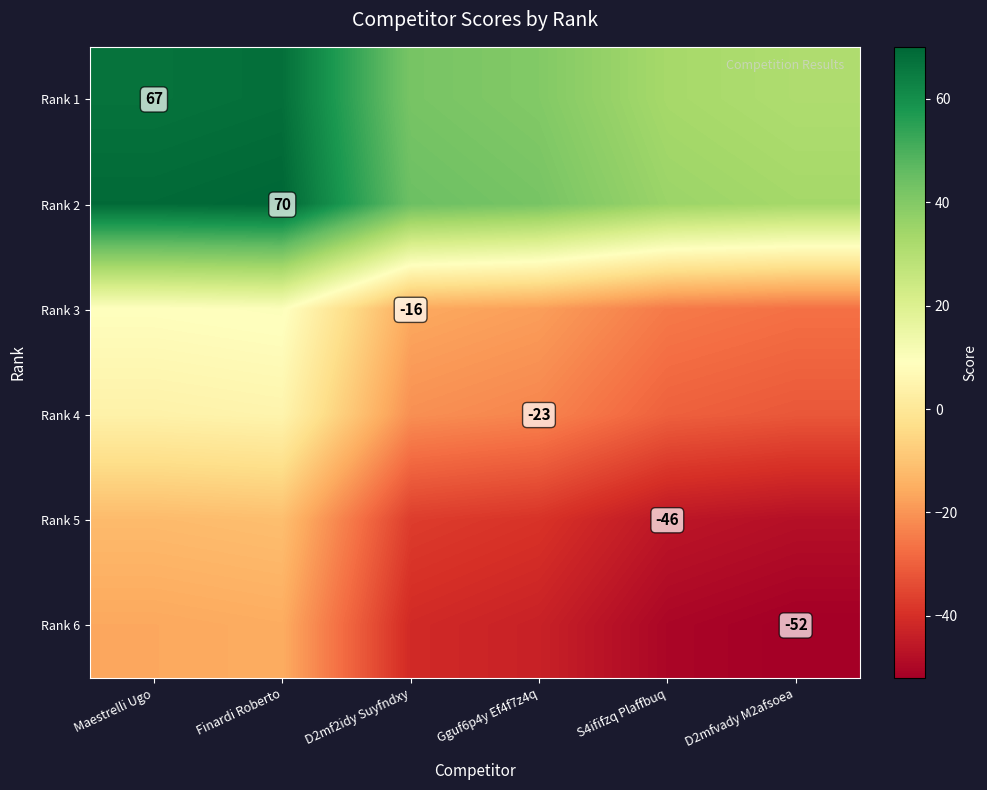

Which category has the lowest value in the Rank 4 series?

D2mfvady M2afsoea